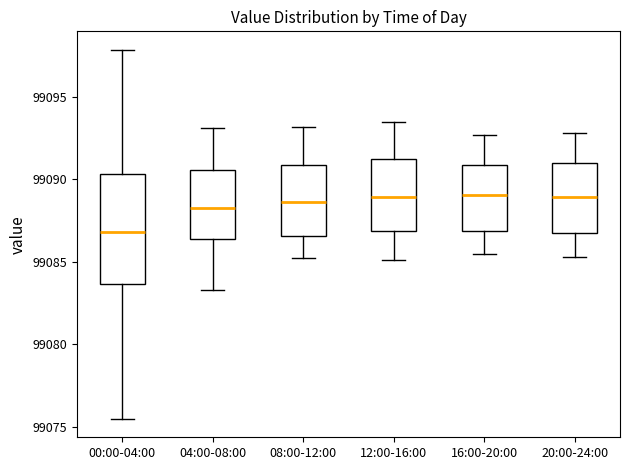

Which box's median line is the lowest?

00:00-04:00